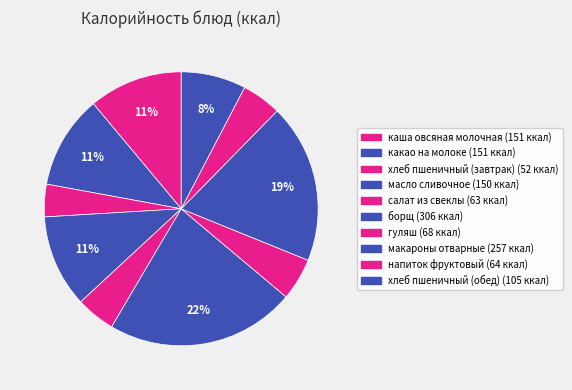

To the nearest percent, what is the average slice percentage?

10%